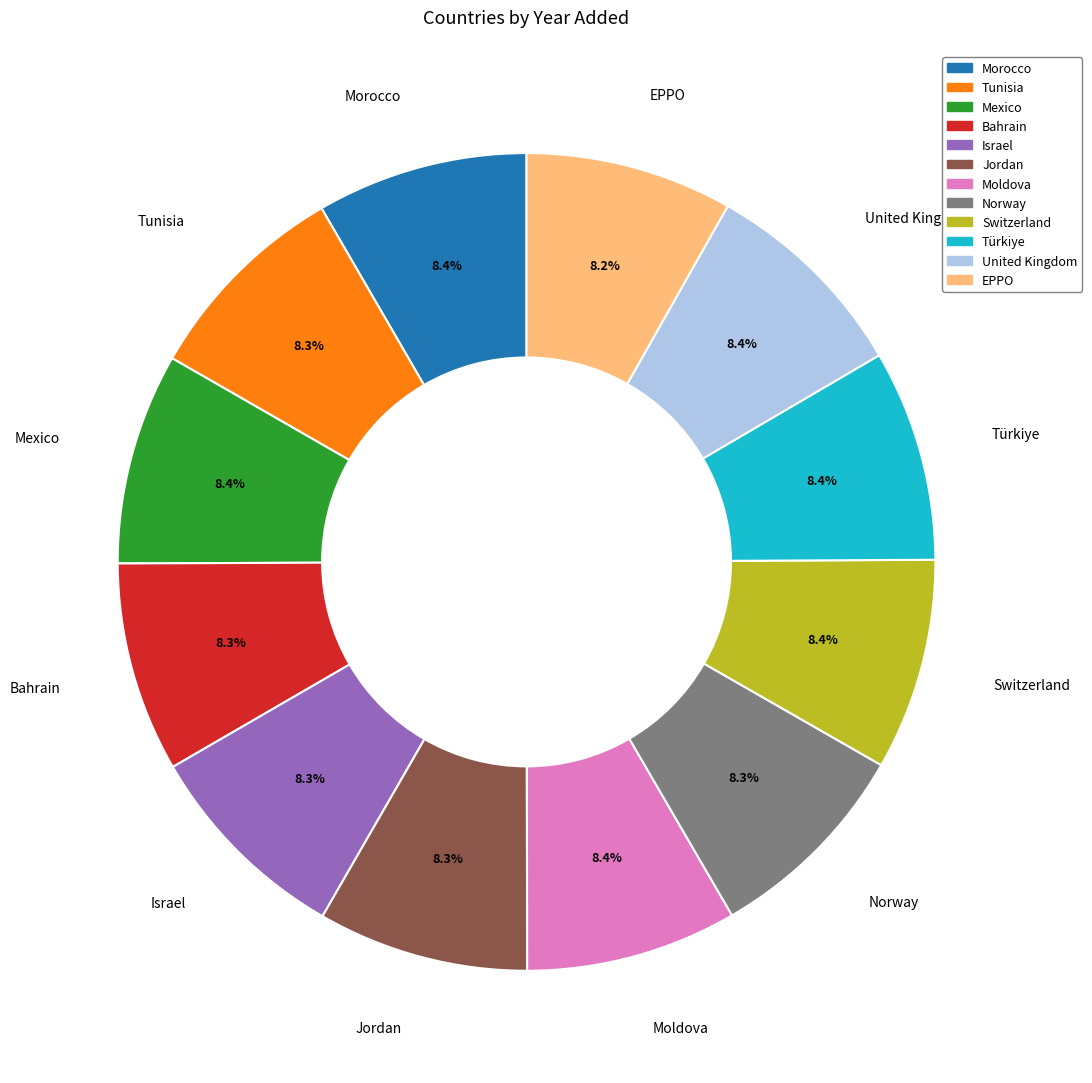

How many slices are in this pie chart?

12